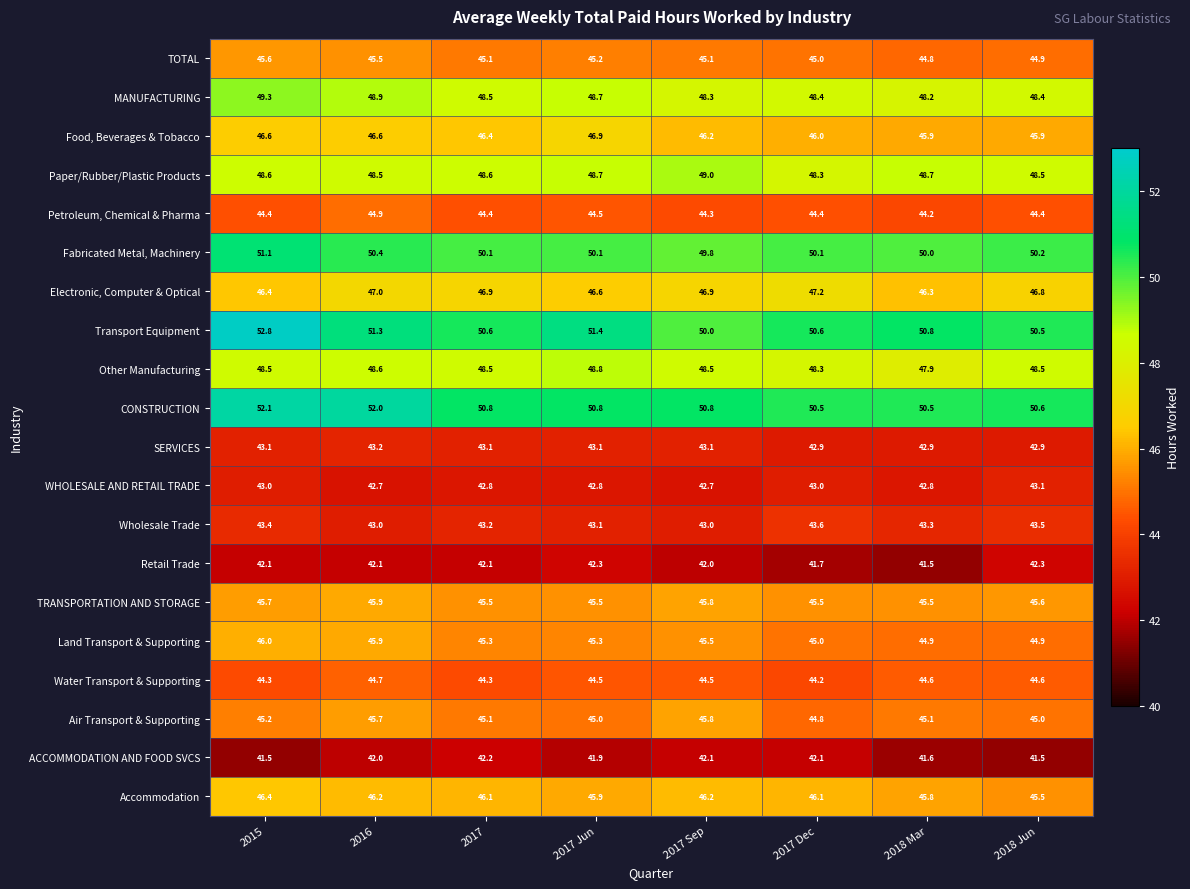

Which series has the largest range (max minus min)?

Transport Equipment